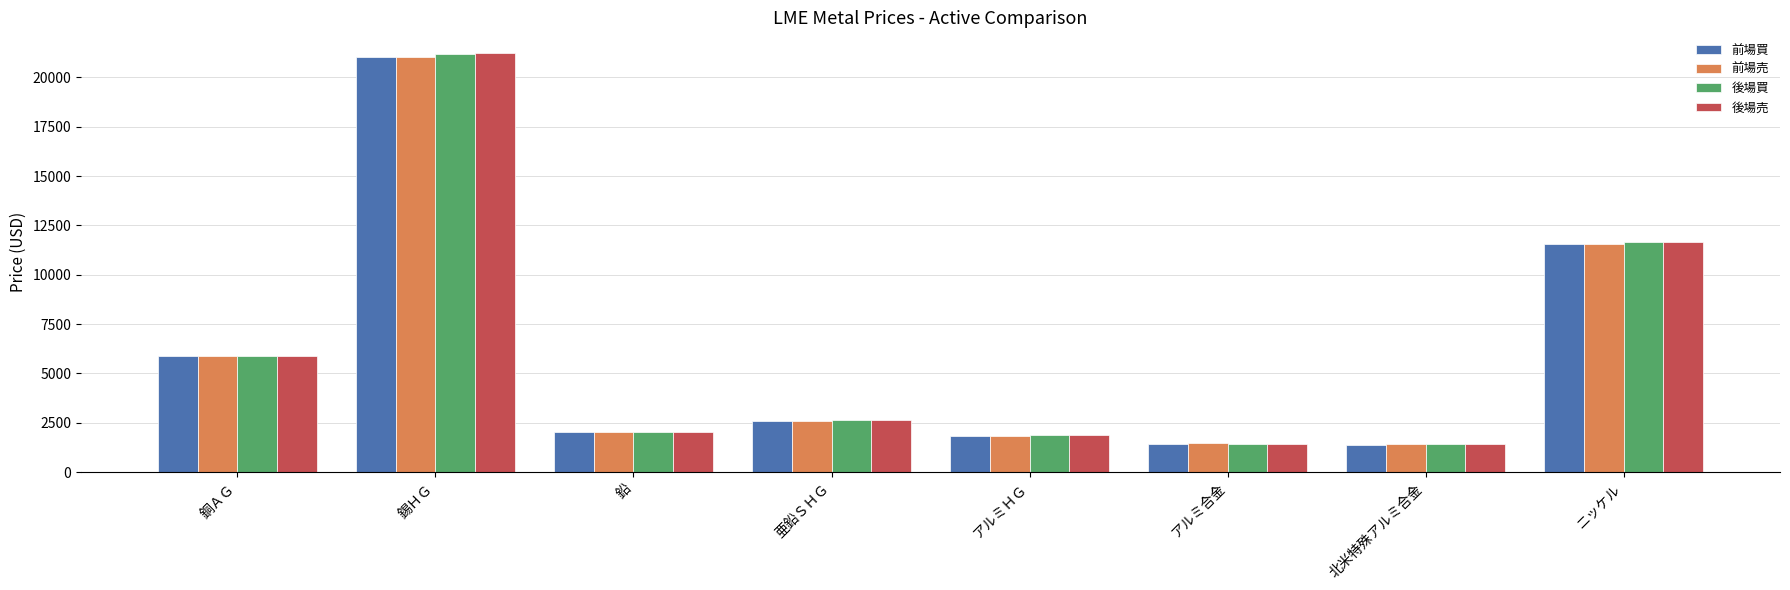

Which series has the largest range (max minus min)?

後場売